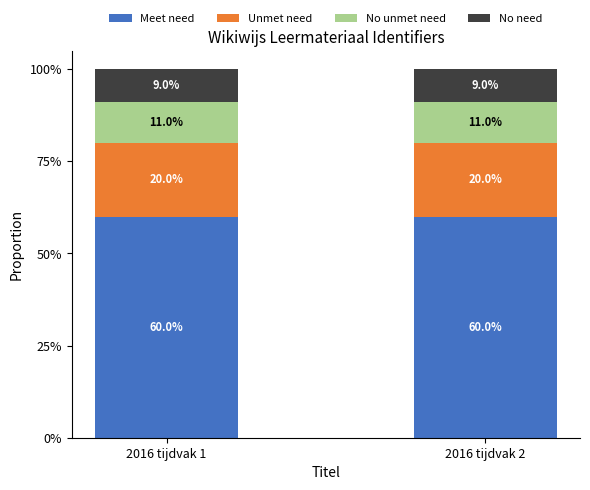

What is the total value across all series at 2016 tijdvak 1?

1.0